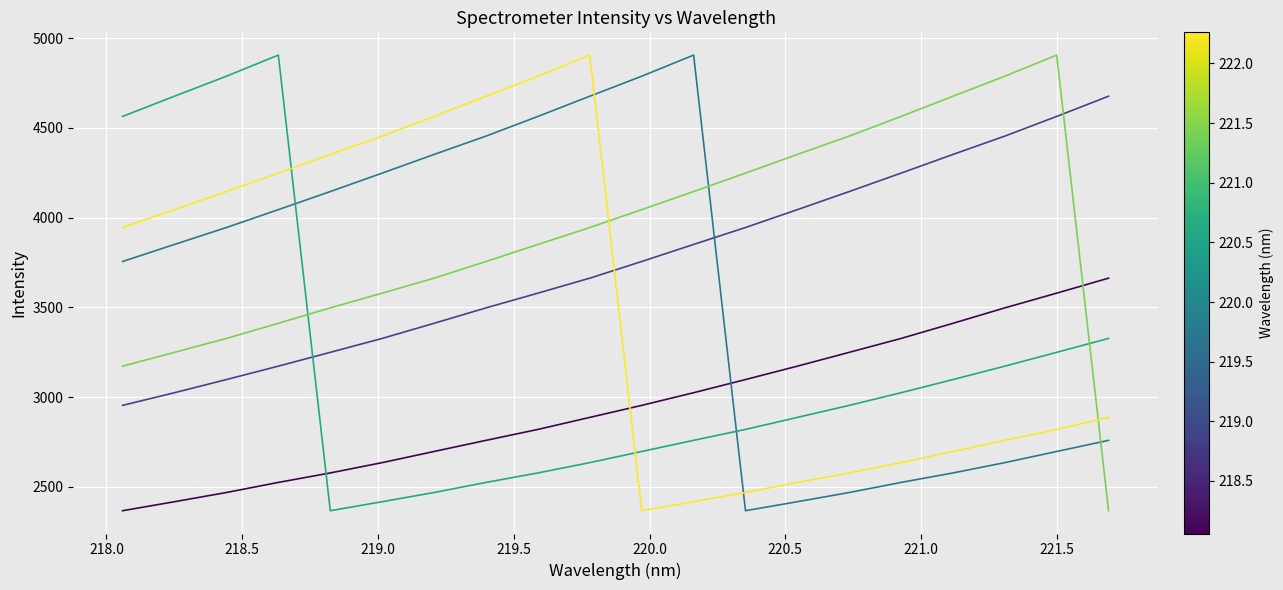

What is the smallest value displayed?

2366.3